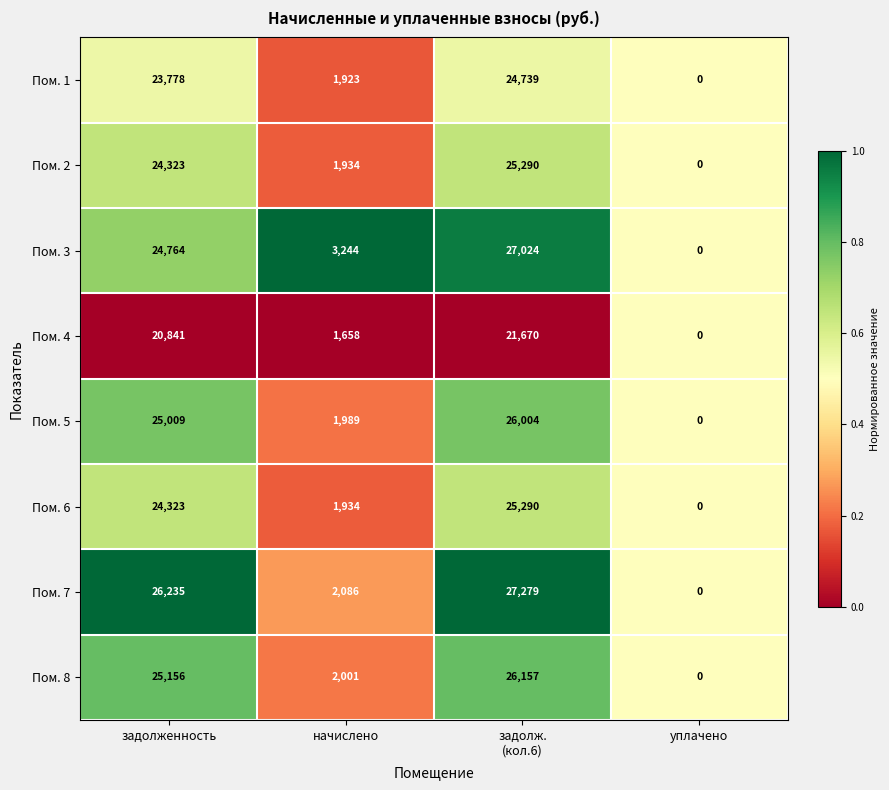

How many categories are shown in the chart?

4